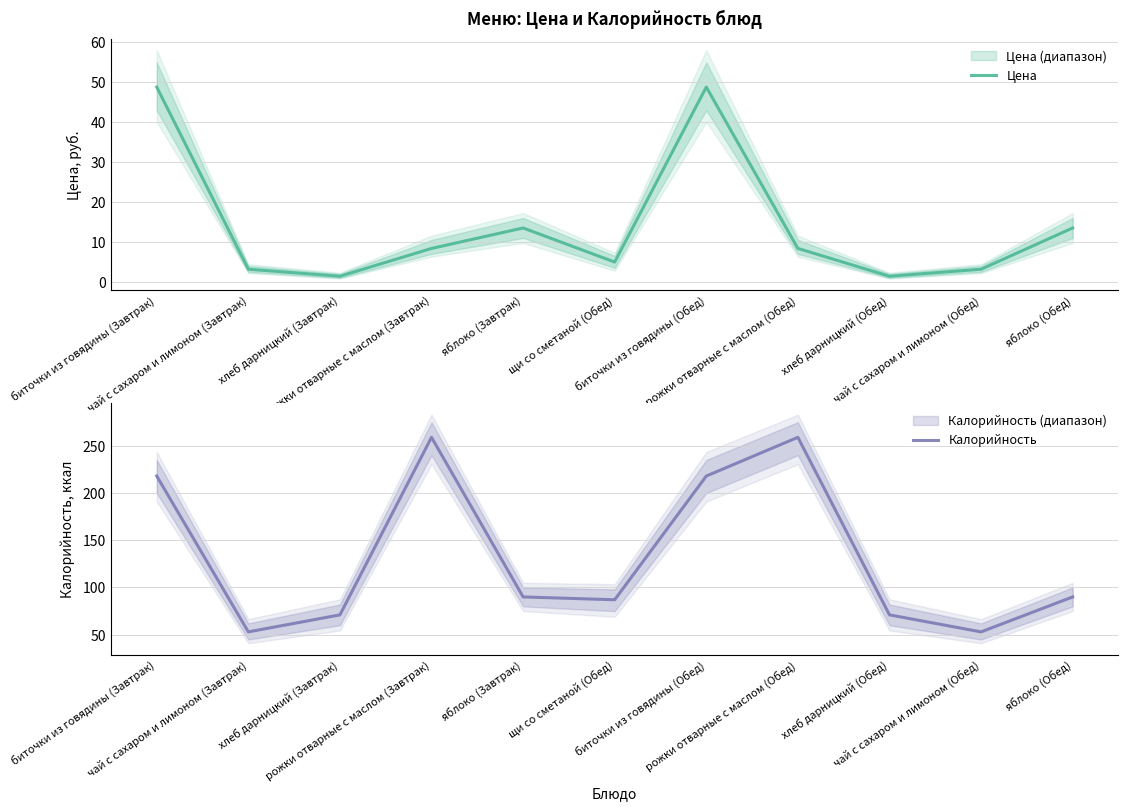

At which category does Калорийность reach its first local valley?

чай с сахаром и лимоном (Завтрак)